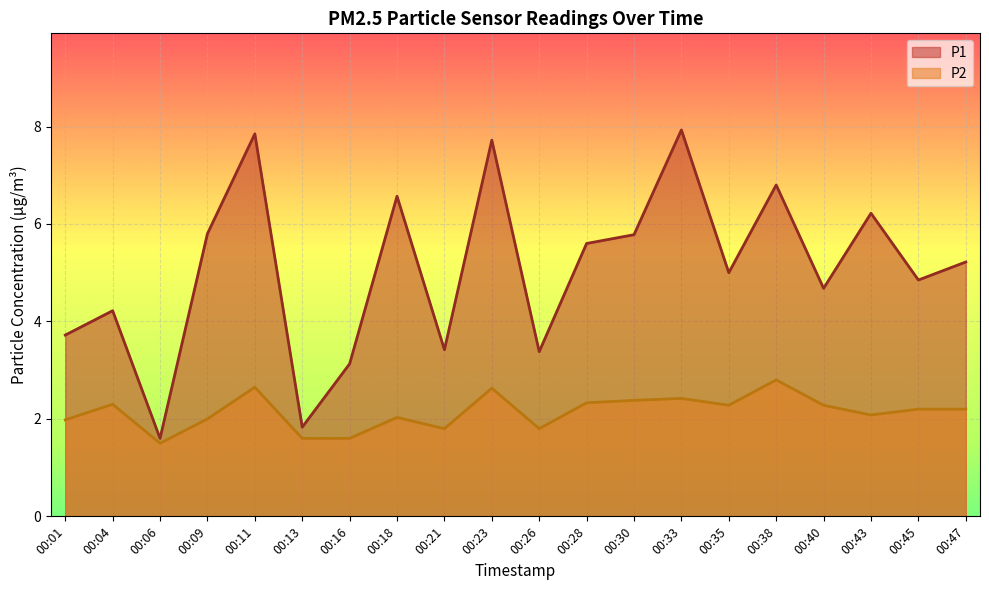

How many series are shown in this chart?

2